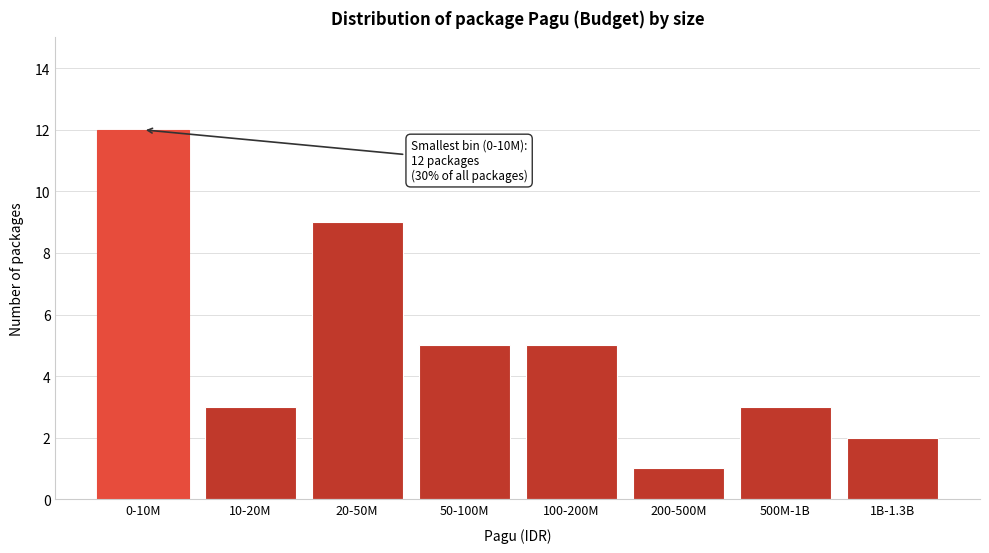

Reading right to left, extract all data points from this chart.

2	3	1	5	5	9	3	12